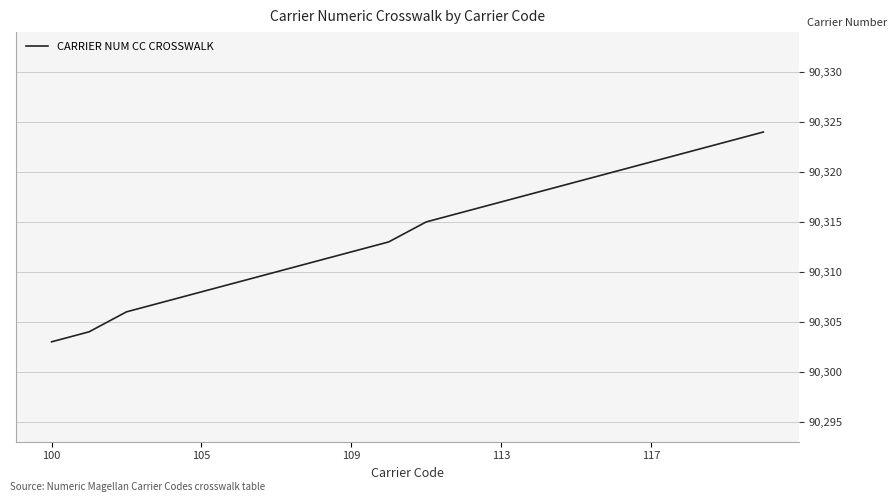

What is the difference between the maximum and minimum values?

21